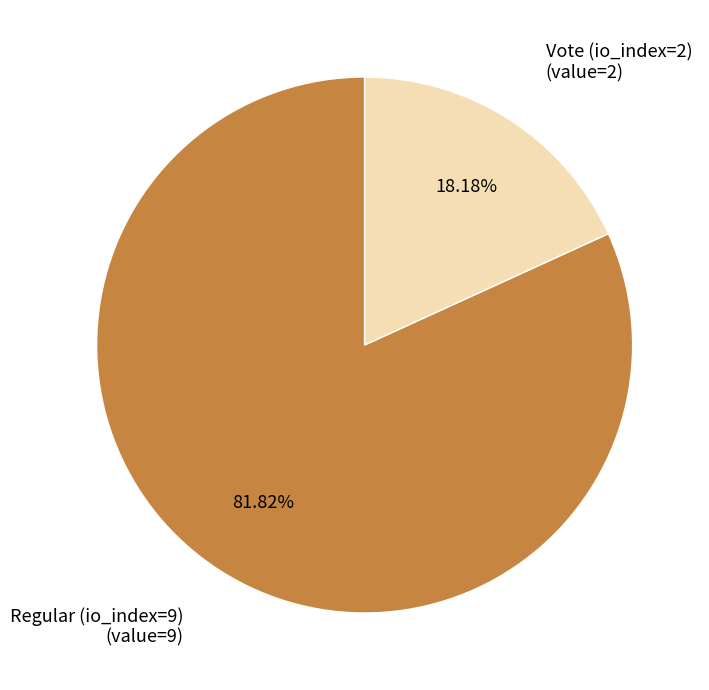

What percentage do Regular (io_index=9) and Vote (io_index=2) together represent?

100.0%